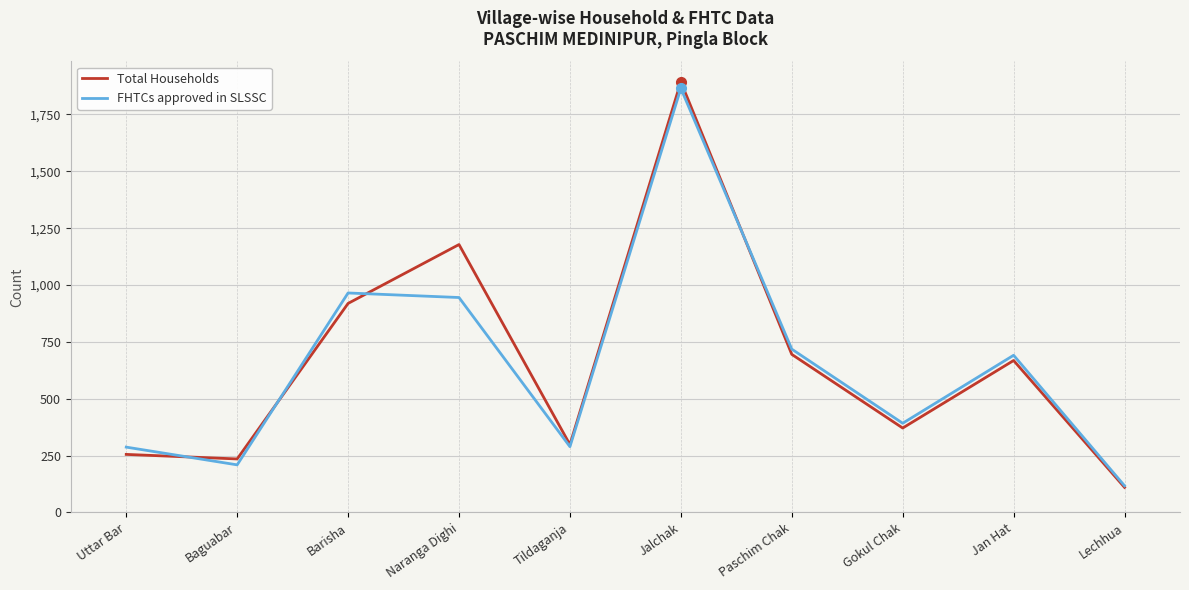

What are all the series names shown in the legend?

Total Households, FHTCs approved in SLSSC